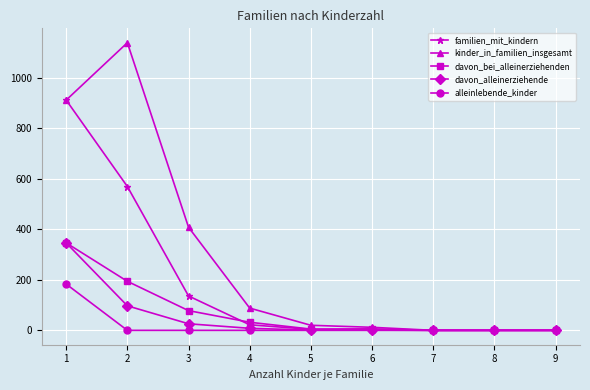

Which series has the largest range (max minus min)?

kinder_in_familien_insgesamt